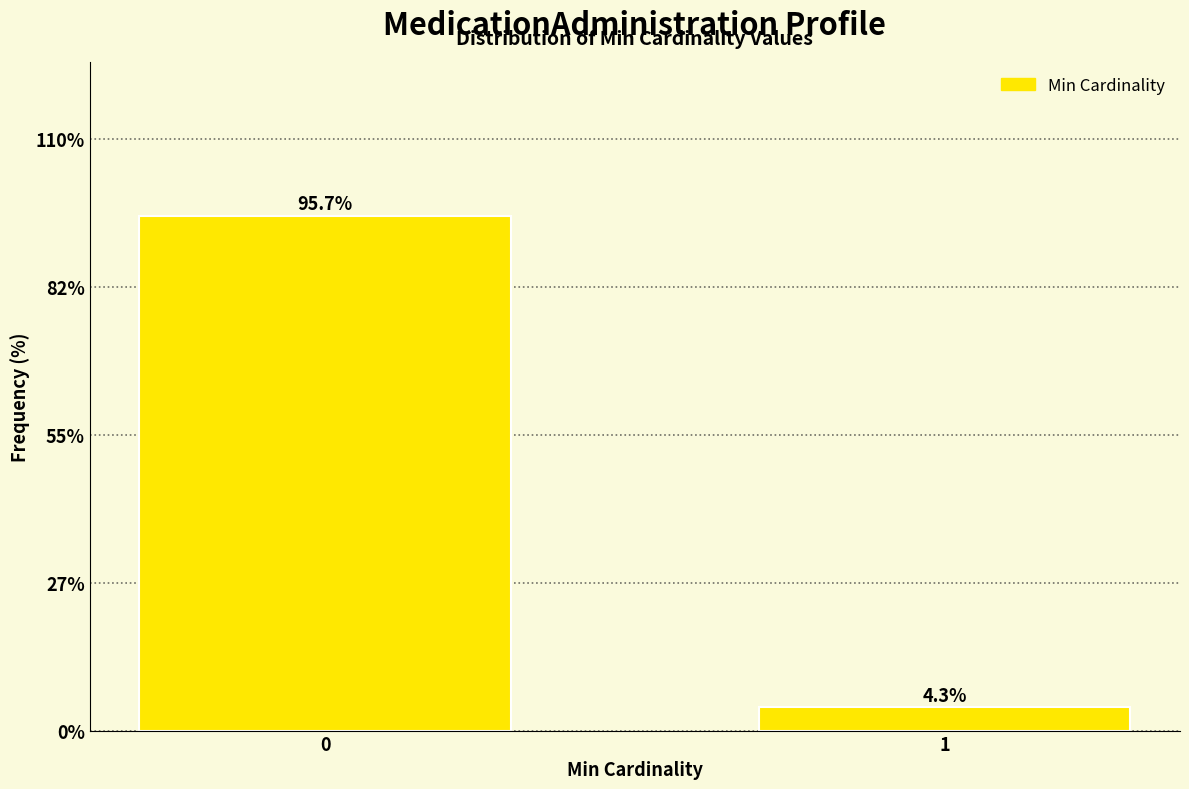

Reading left to right, extract all data points from this chart.

0=95.7	1=4.3